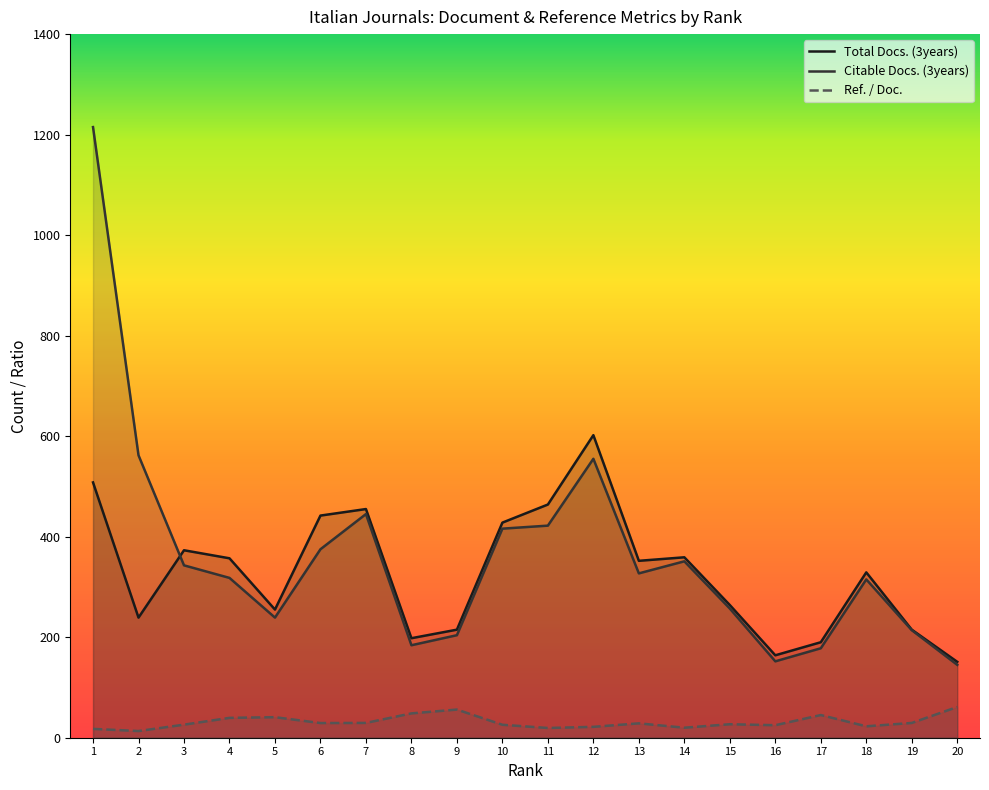

How many interior local peaks does the Citable Docs. (3years) series have?

4